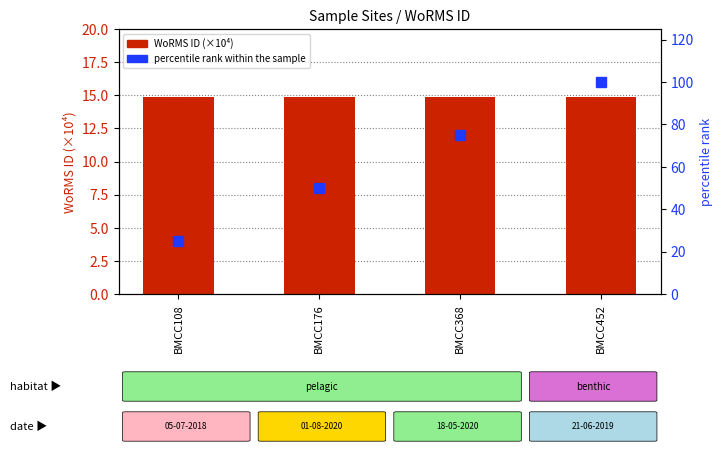

Which series has the largest total across all categories?

percentile rank within the sample